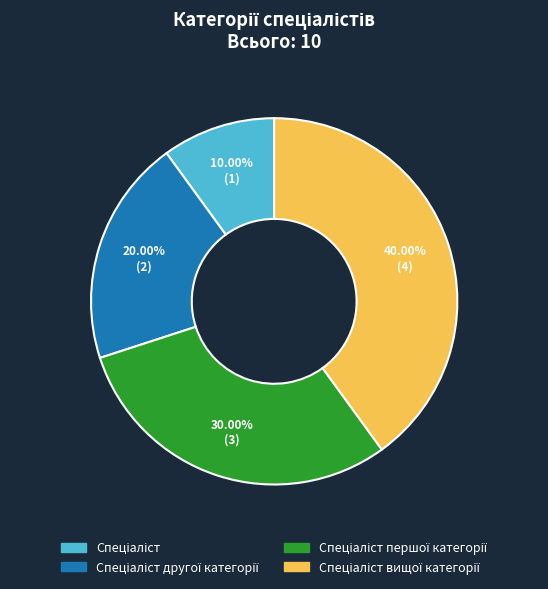

Is there a majority slice in this chart?

No